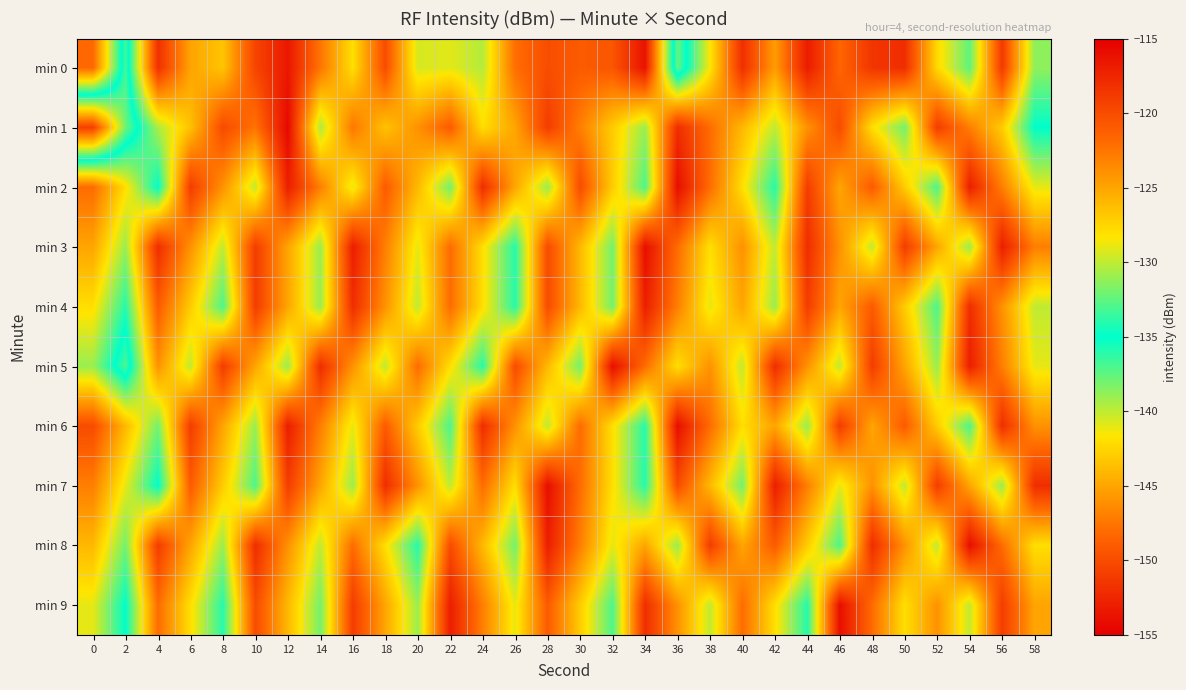

How many categories are shown in the chart?

30